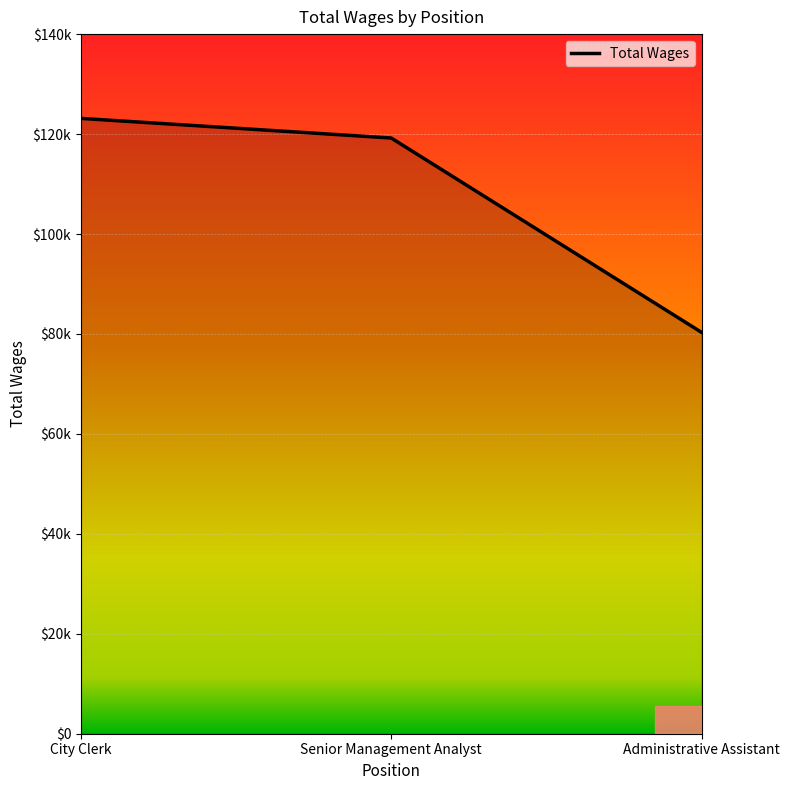

List the labels in order of value, smallest first.

Administrative Assistant, Senior Management Analyst, City Clerk